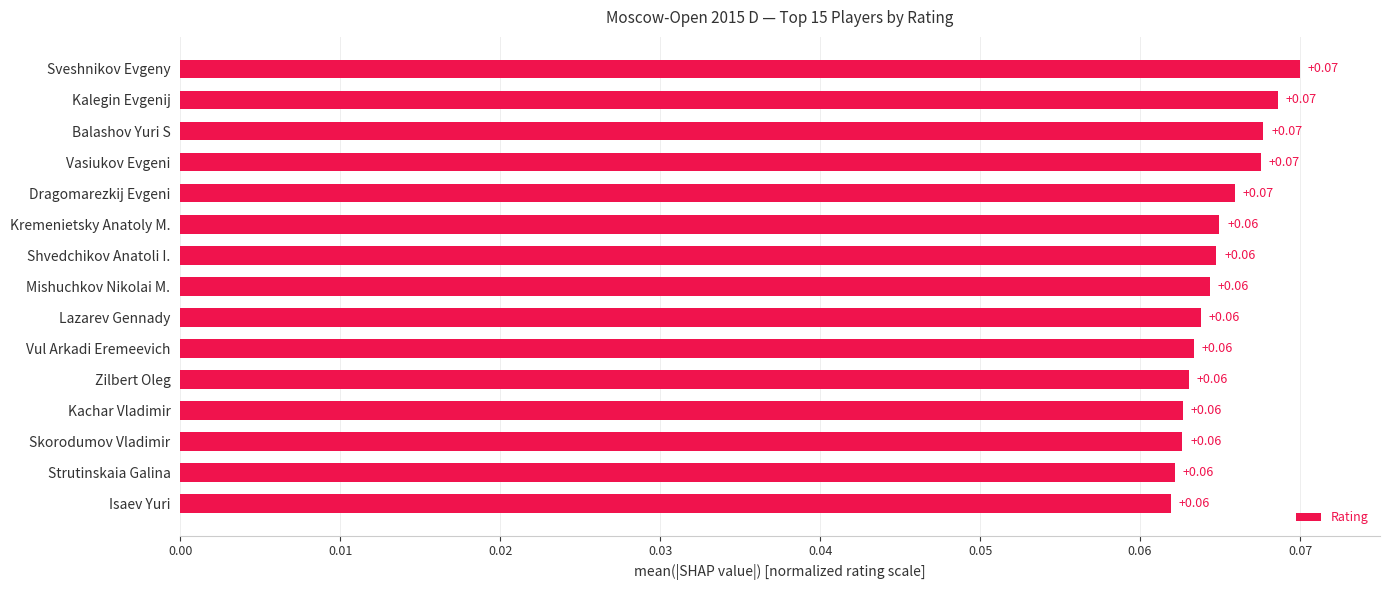

What is the label of the 15th bar from the bottom?

Sveshnikov Evgeny